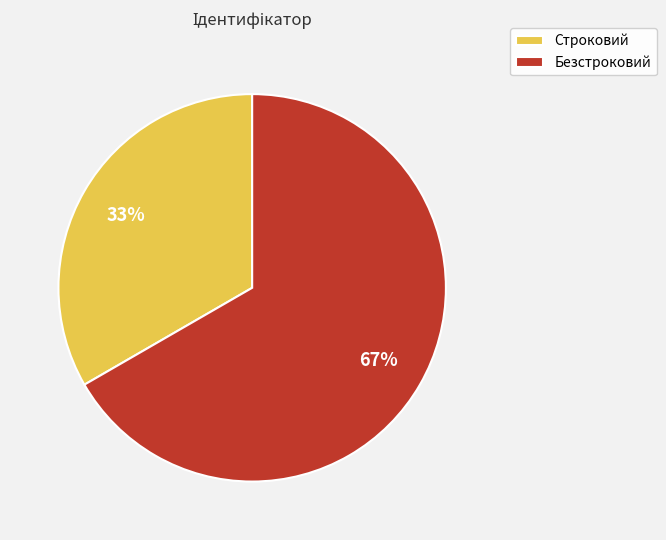

Count the number of slices in the pie.

2